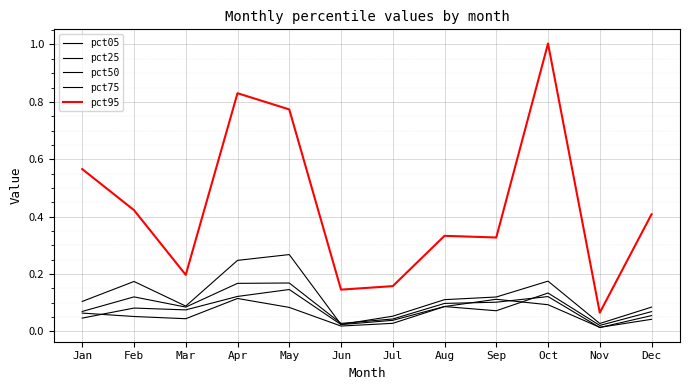

Is this an area chart (filled region under the line)?

No